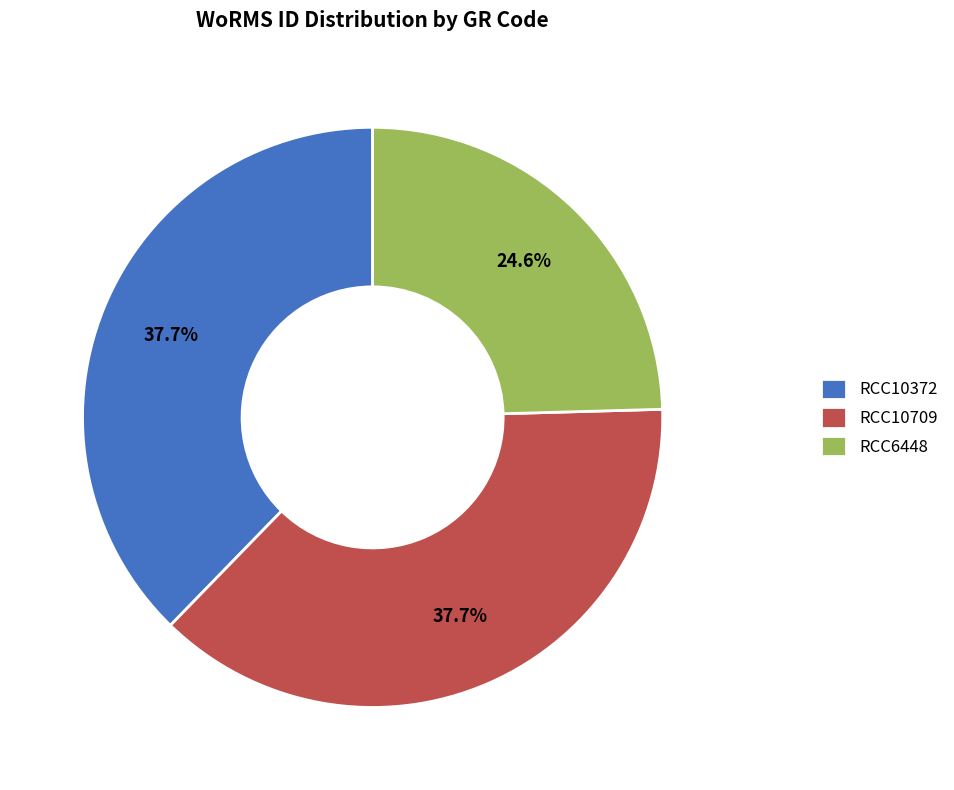

Approximately how many times larger is the value at RCC10709 compared to RCC10372?

1.0